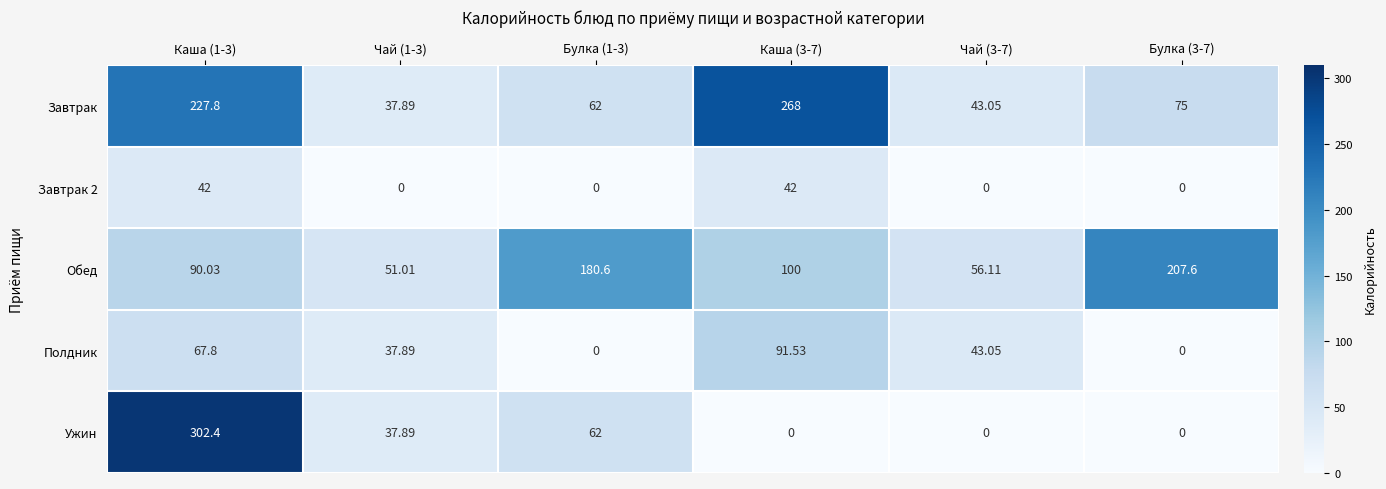

How many categories are shown in the chart?

6